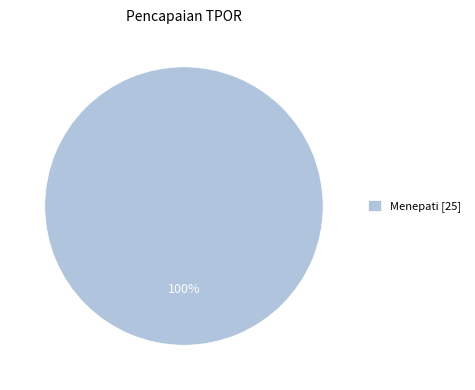

Rank the categories by value from lowest to highest.

Menepati [25]